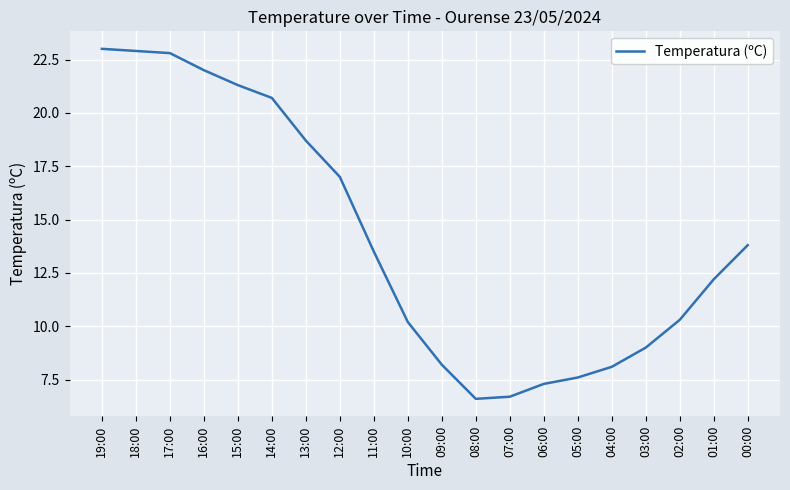

What is the change in value from 18:00 to 13:00?

-4.2